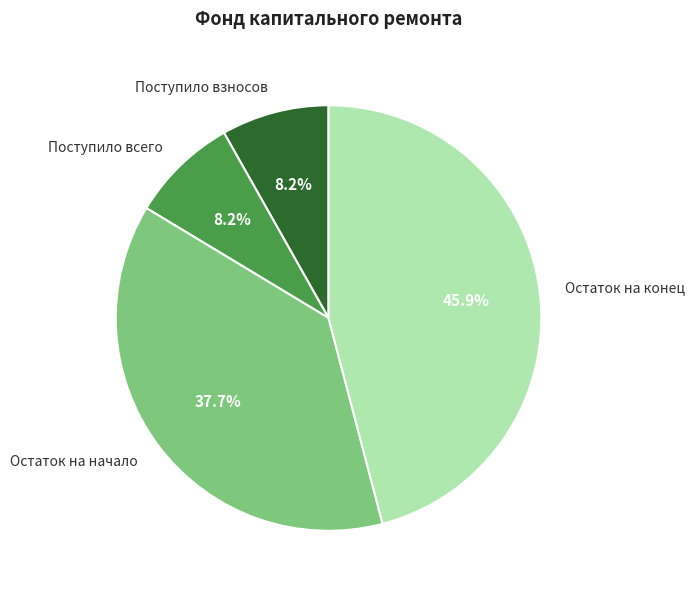

How many segments does this pie chart have?

4